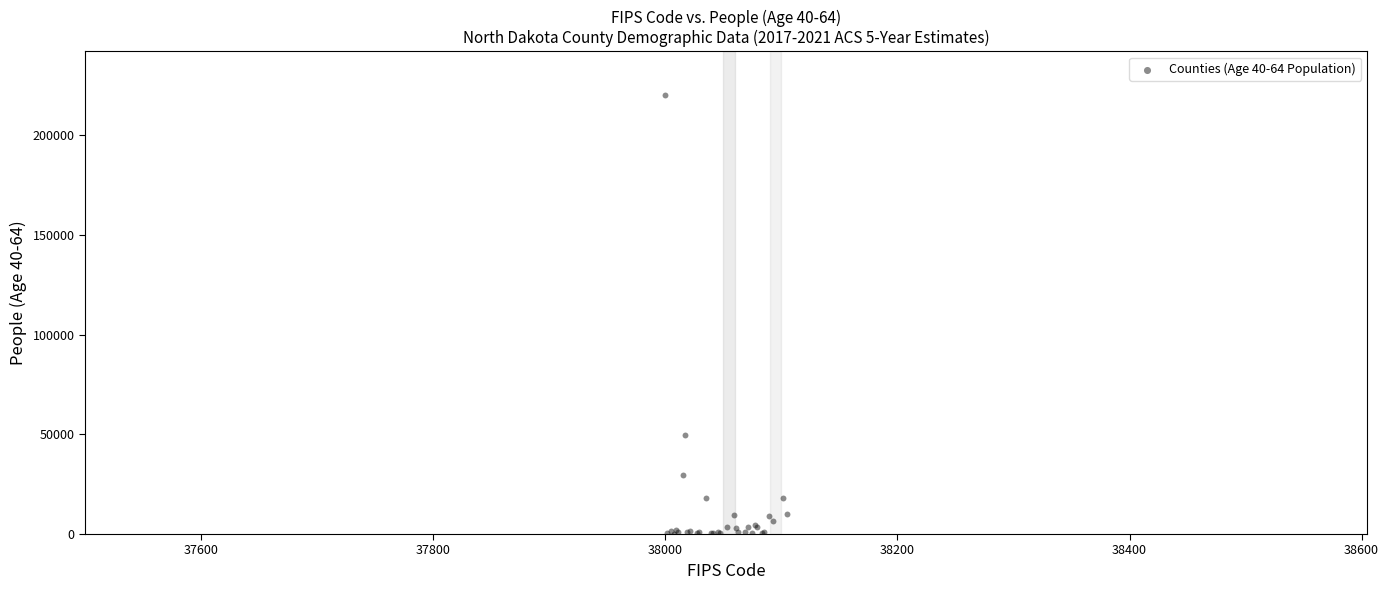

What Y value in the scatter plot is closest to 110200?

49504